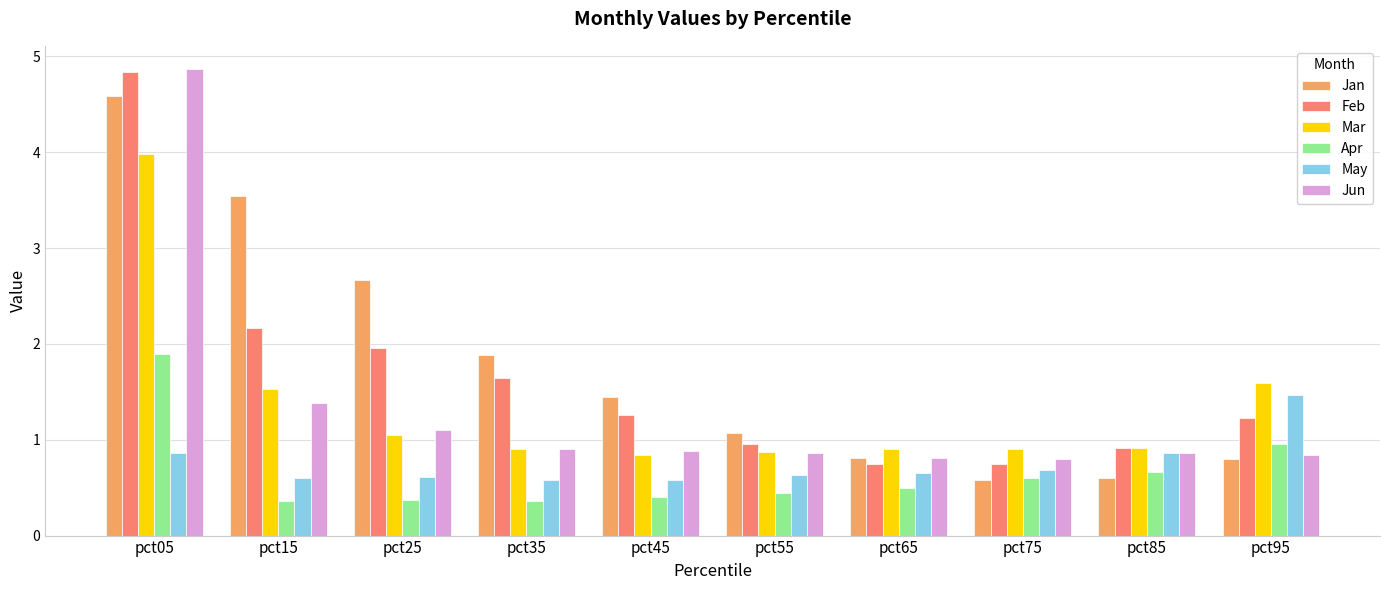

Which series has the widest spread of values?

Feb